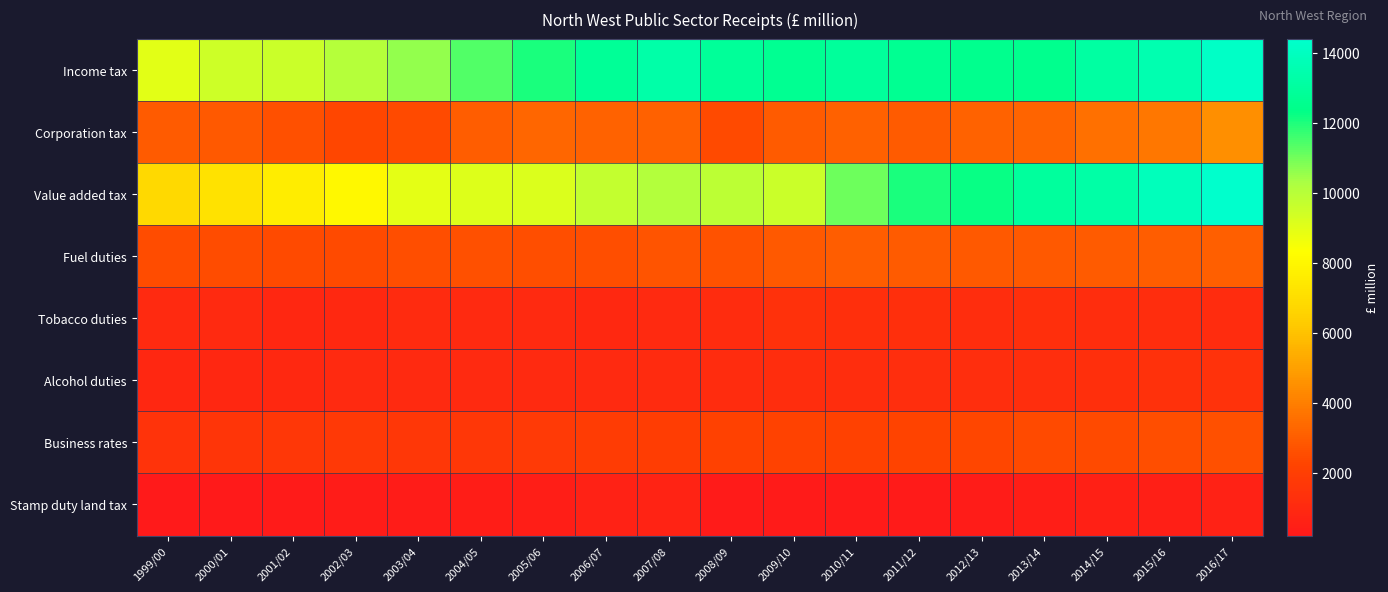

Reading left to right, extract all data points from this chart.

Income tax: 1999/00=8994	2000/01=9456	2001/02=9523	2002/03=10057	2003/04=10606	2004/05=11391	2005/06=12038	2006/07=12782	2007/08=13295	2008/09=12851	2009/10=12625	2010/11=12925	2011/12=12637	2012/13=12518	2013/14=12551	2014/15=13154	2015/16=13526	2016/17=14197
Corporation tax: 1999/00=2944	2000/01=2864	2001/02=2597	2002/03=2342	2003/04=2452	2004/05=3021	2005/06=3253	2006/07=3190	2007/08=3124	2008/09=2469	2009/10=2927	2010/11=3097	2011/12=2959	2012/13=3144	2013/14=3202	2014/15=3557	2015/16=3776	2016/17=4488
Value added tax: 1999/00=6817	2000/01=7128	2001/02=7580	2002/03=8030	2003/04=8910	2004/05=9075	2005/06=9129	2006/07=9725	2007/08=10092	2008/09=9891	2009/10=9536	2010/11=11040	2011/12=12019	2012/13=12274	2013/14=12972	2014/15=13220	2015/16=13839	2016/17=14383
Fuel duties: 1999/00=2499	2000/01=2513	2001/02=2434	2002/03=2461	2003/04=2536	2004/05=2593	2005/06=2579	2006/07=2577	2007/08=2711	2008/09=2691	2009/10=2877	2010/11=2987	2011/12=2935	2012/13=2893	2013/14=2916	2014/15=2939	2015/16=2999	2016/17=3033
Tobacco duties: 1999/00=1024	2000/01=983	2001/02=898	2002/03=978	2003/04=1087	2004/05=1007	2005/06=1026	2006/07=978	2007/08=1020	2008/09=1099	2009/10=1330	2010/11=1275	2011/12=1282	2012/13=1166	2013/14=1280	2014/15=1193	2015/16=1157	2016/17=1103
Alcohol duties: 1999/00=876	2000/01=890	2001/02=938	2002/03=996	2003/04=1005	2004/05=1025	2005/06=1033	2006/07=1016	2007/08=1050	2008/09=1123	2009/10=1191	2010/11=1171	2011/12=1253	2012/13=1230	2013/14=1209	2014/15=1291	2015/16=1338	2016/17=1414
Business rates: 1999/00=1447	2000/01=1548	2001/02=1665	2002/03=1718	2003/04=1694	2004/05=1687	2005/06=1787	2006/07=1887	2007/08=1957	2008/09=2122	2009/10=2161	2010/11=2128	2011/12=2239	2012/13=2355	2013/14=2438	2014/15=2468	2015/16=2540	2016/17=2619
Stamp duty land tax: 1999/00=203	2000/01=235	2001/02=264	2002/03=320	2003/04=318	2004/05=399	2005/06=476	2006/07=615	2007/08=650	2008/09=300	2009/10=265	2010/11=300	2011/12=310	2012/13=325	2013/14=430	2014/15=544	2015/16=494	2016/17=640